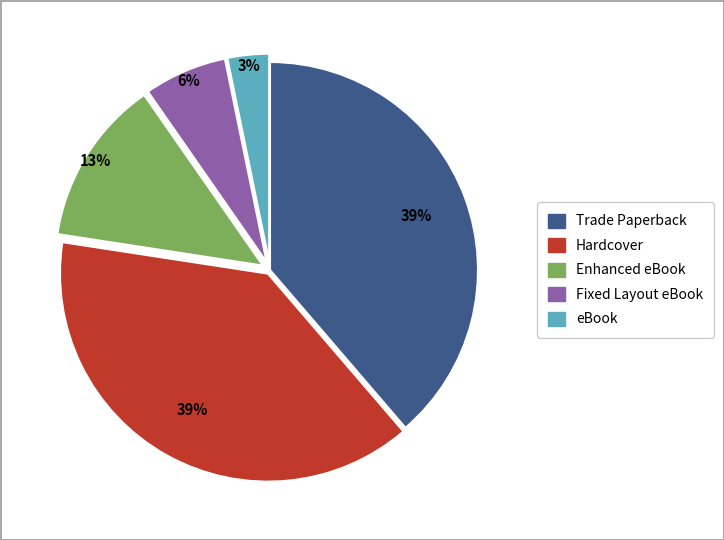

What percentage is the Fixed Layout eBook slice, to the nearest percent?

6%